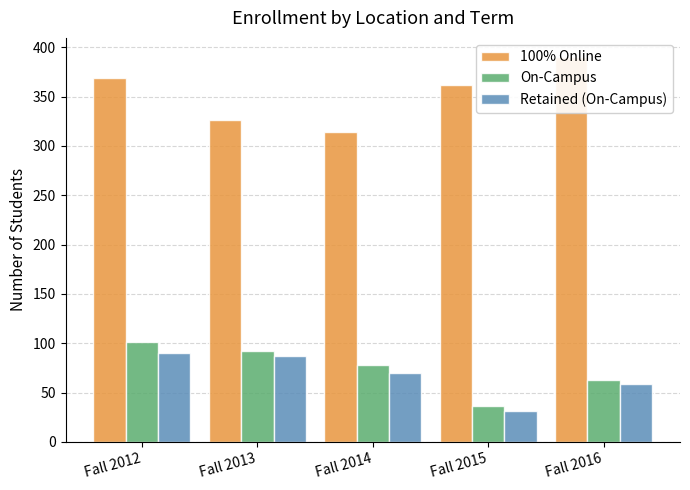

List the series in order of their peak value, lowest first.

Retained (On-Campus), On-Campus, 100% Online